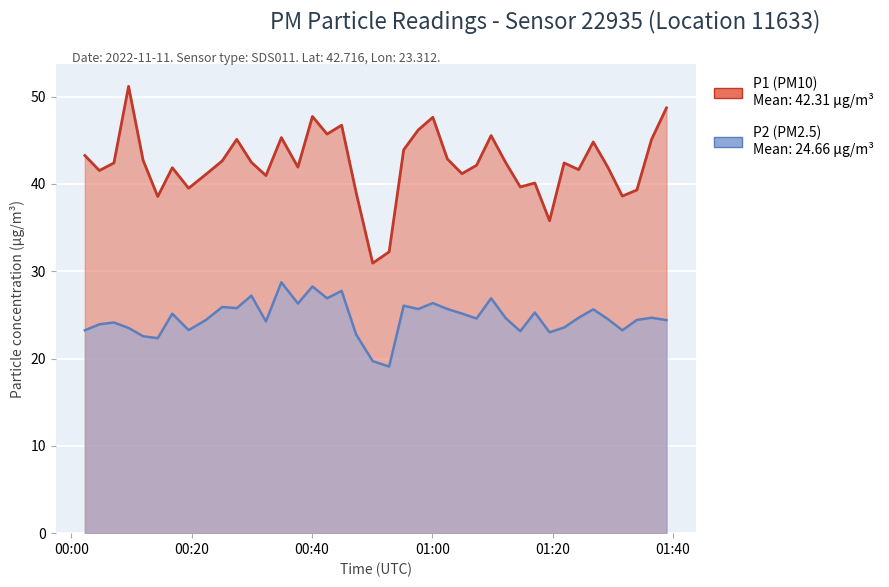

What is the difference between the second highest and minimum values in the P2 series?

9.2